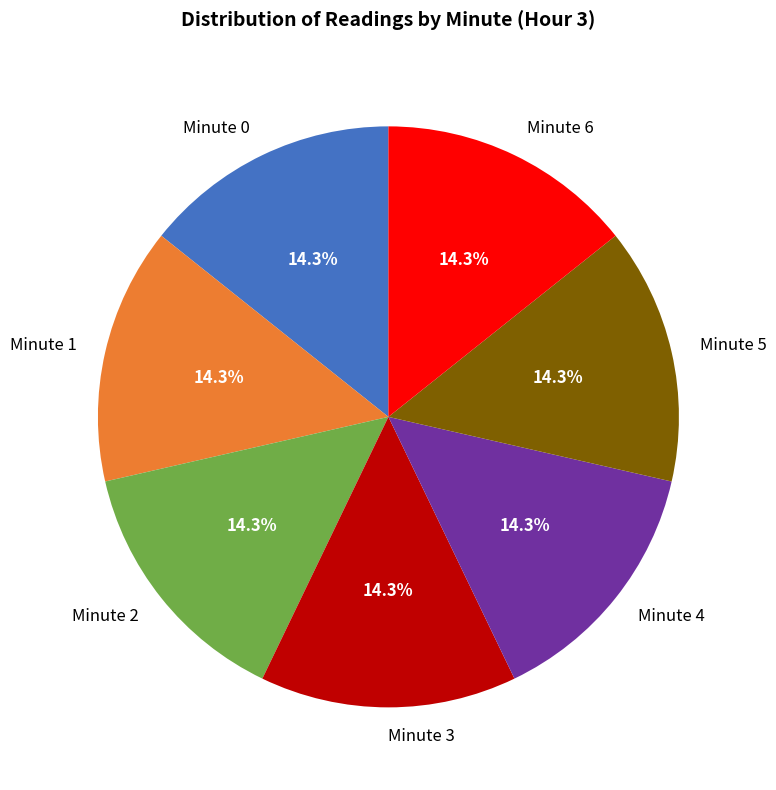

Is the sum of Minute 4 and Minute 0 greater than half?

No